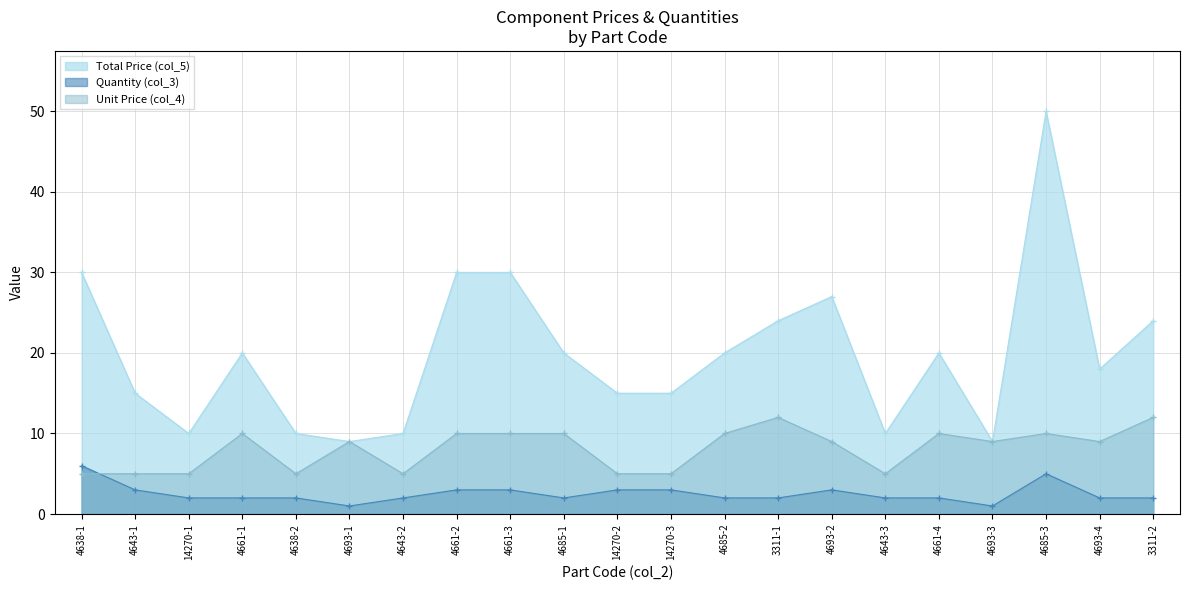

Which has a higher value, 4643-3 or 4693-2?

4693-2